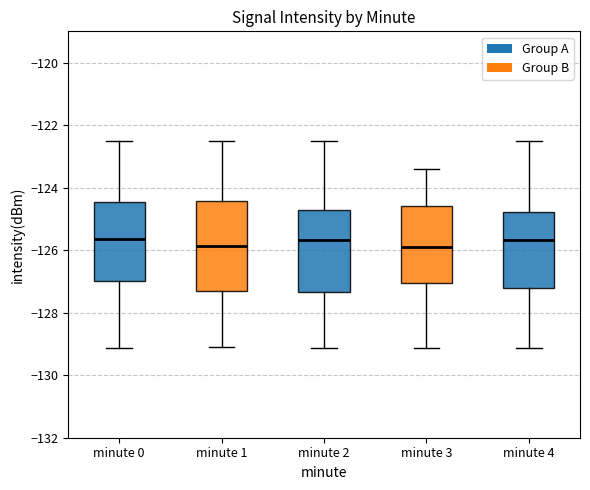

Reading left to right, read every box against the y-axis: the position of its median line, the range the box covers, and the ends of its whiskers. The values are not printed on the chart, so give them approximately, as read against the axis.

minute 0: median -125.6, box -127.0 to -124.4, whiskers -129.2 to -122.6
minute 1: median -125.8, box -127.4 to -124.4, whiskers -129.2 to -122.6
minute 2: median -125.6, box -127.4 to -124.8, whiskers -129.2 to -122.6
minute 3: median -125.8, box -127.0 to -124.6, whiskers -129.2 to -123.4
minute 4: median -125.6, box -127.2 to -124.8, whiskers -129.2 to -122.6